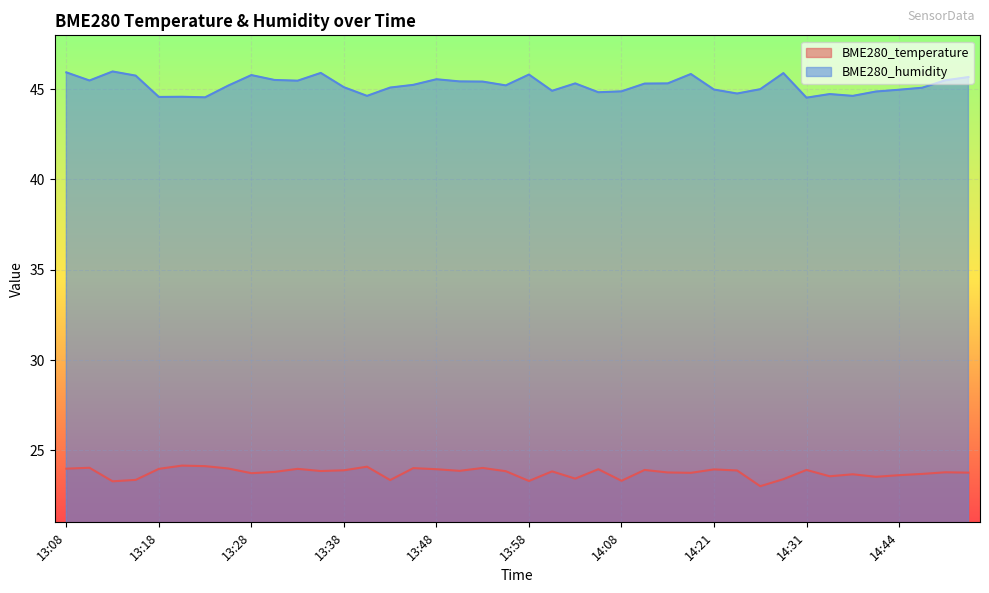

What position from the right is 14:16?

14